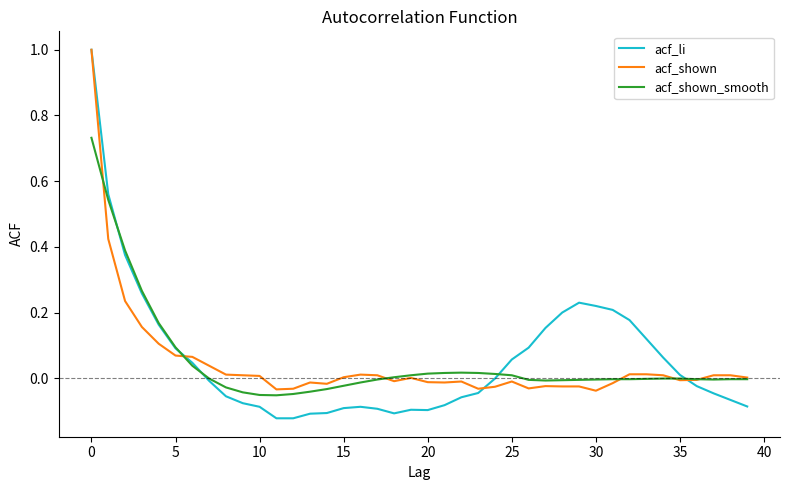

Which series has the widest spread of values?

acf_li